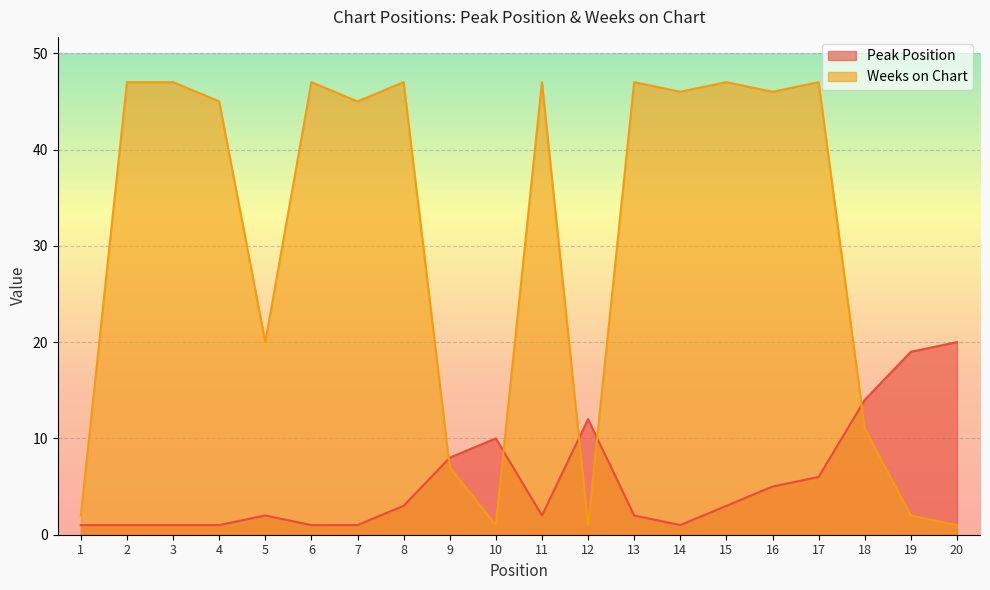

At which label is Peak Position closest to 10?

10